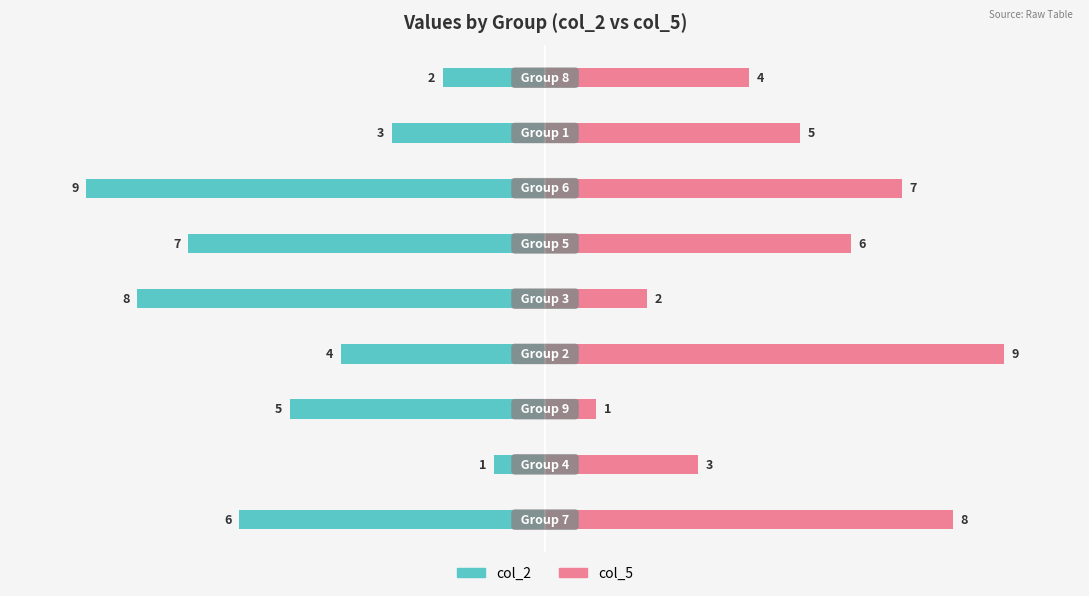

Which series has the largest total across all categories?

col_5